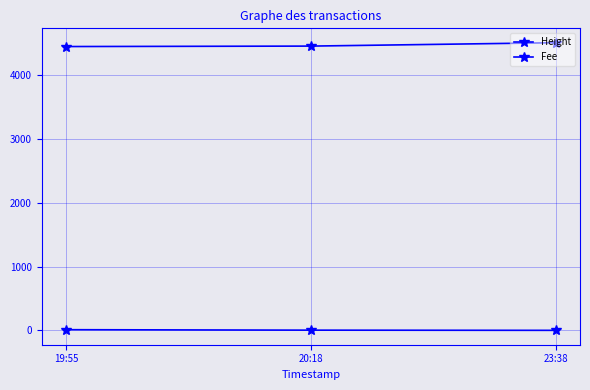

The Height series shows 7804.4 at 19:55. True or false?

False